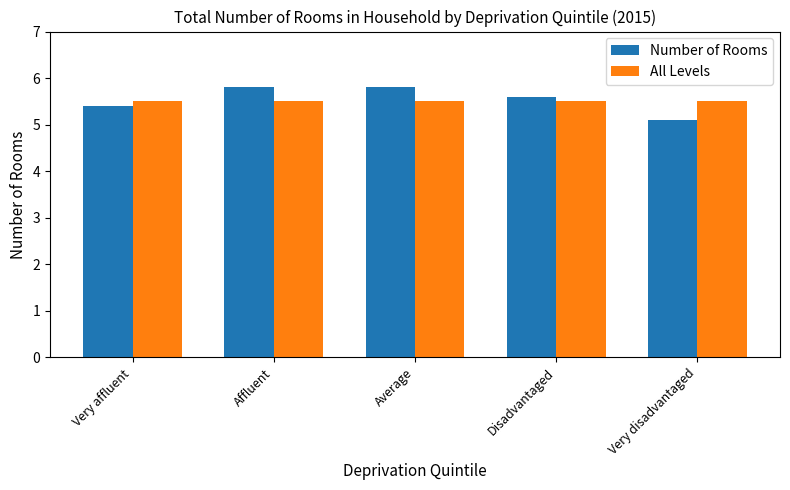

Reading left to right, extract all data points from this chart.

Number of Rooms: Very affluent=5.4	Affluent=5.8	Average=5.8	Disadvantaged=5.6	Very disadvantaged=5.1
All Levels: Very affluent=5.5	Affluent=5.5	Average=5.5	Disadvantaged=5.5	Very disadvantaged=5.5